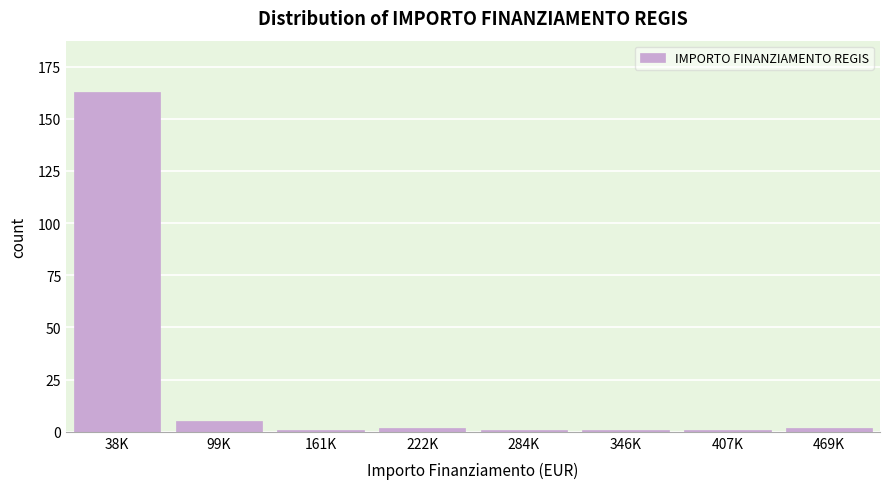

Reading left to right, extract all data points from this chart.

163	5	1	2	1	1	1	2